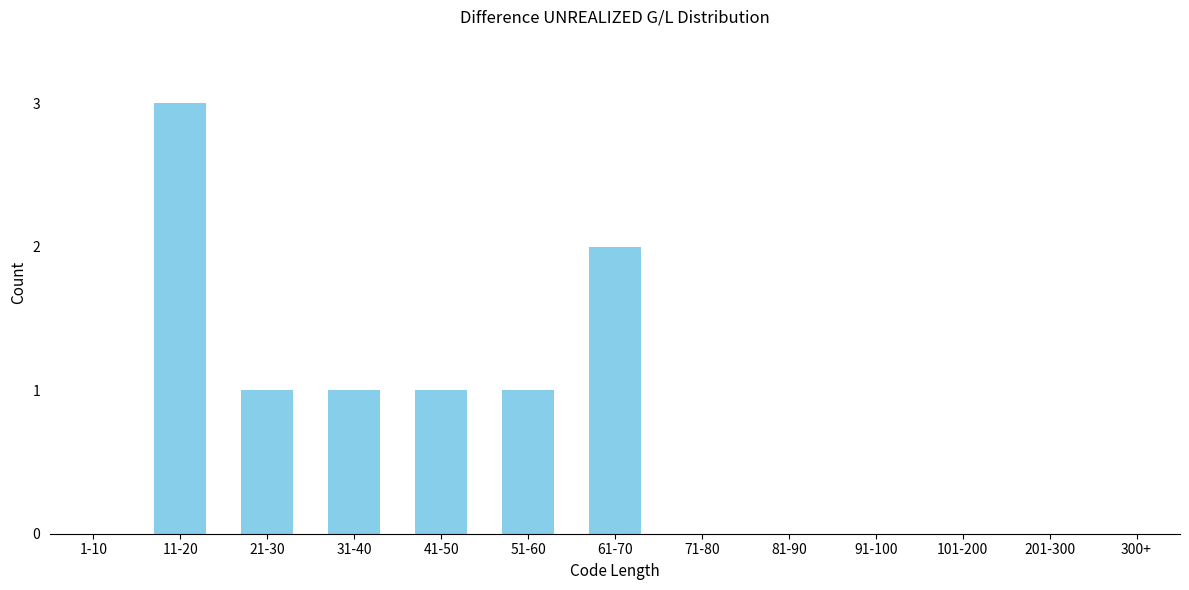

Reading left to right, transcribe all the data shown in this chart.

1-10=0	11-20=3	21-30=1	31-40=1	41-50=1	51-60=1	61-70=2	71-80=0	81-90=0	91-100=0	101-200=0	201-300=0	300+=0